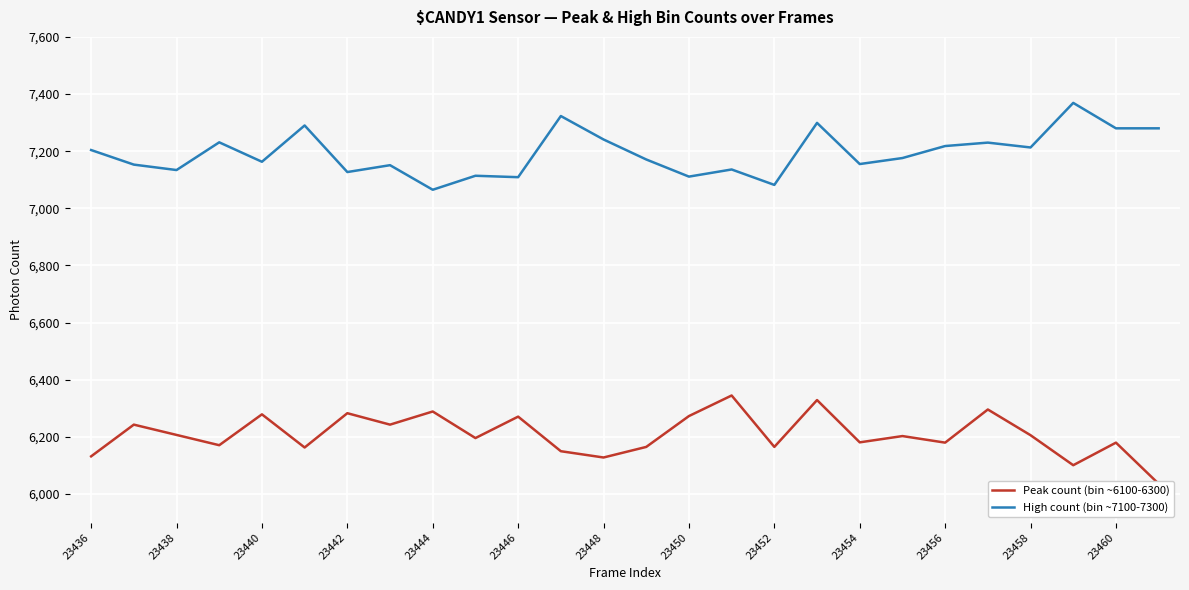

True or false: High count (bin ~7100-7300) has more than 1 points higher than both neighbors.

True